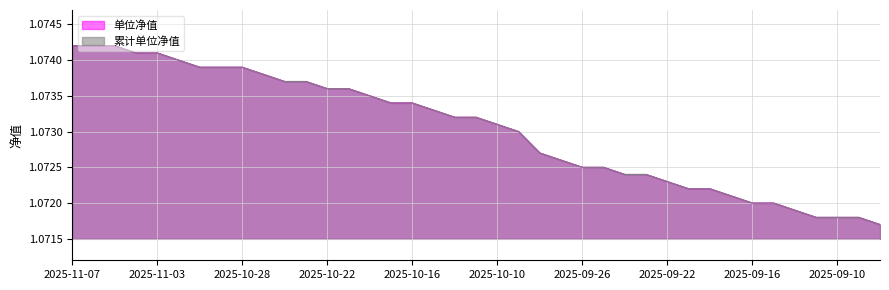

The value of 累计单位净值 at 2025-09-30 is 0.7. True or false?

False